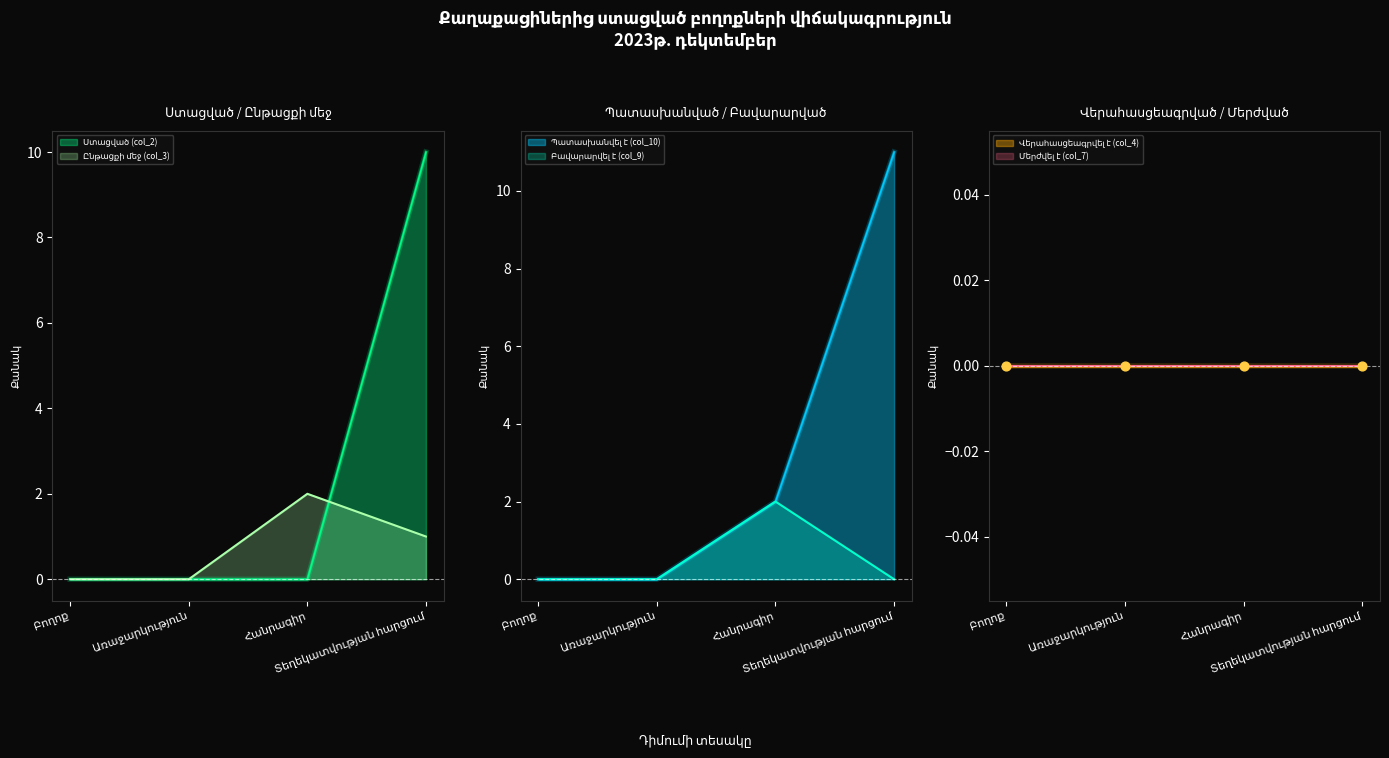

Which series has the largest Y range (max minus min)?

Պատասխանվել է (col_10)